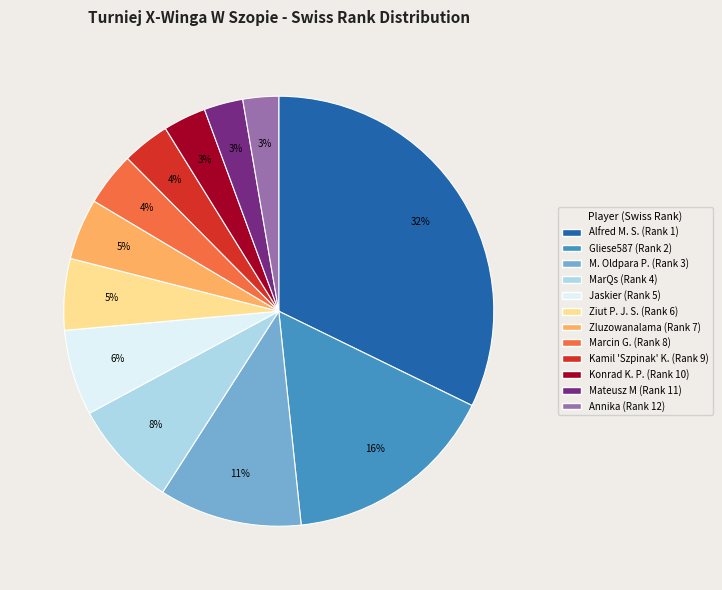

Does any single category account for the majority?

No